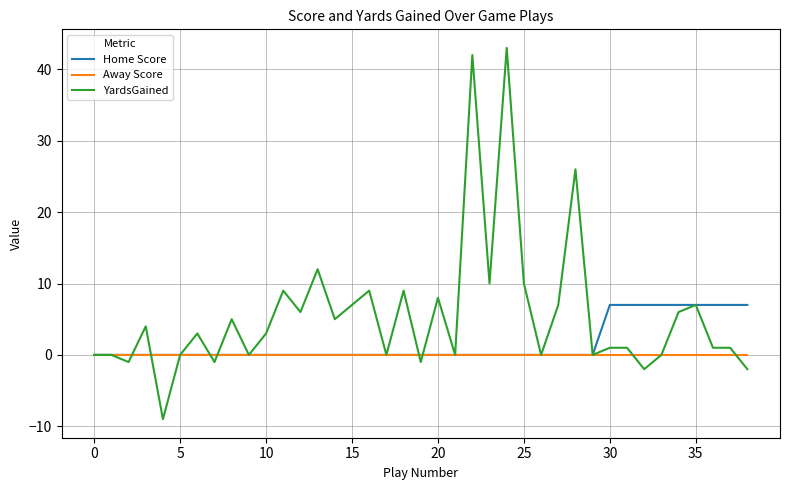

What is the lowest value of the YardsGained series?

-9